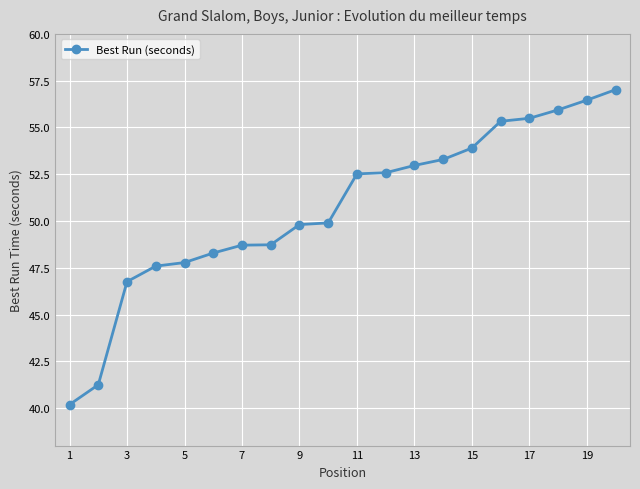

What is the greatest value displayed?

57.0